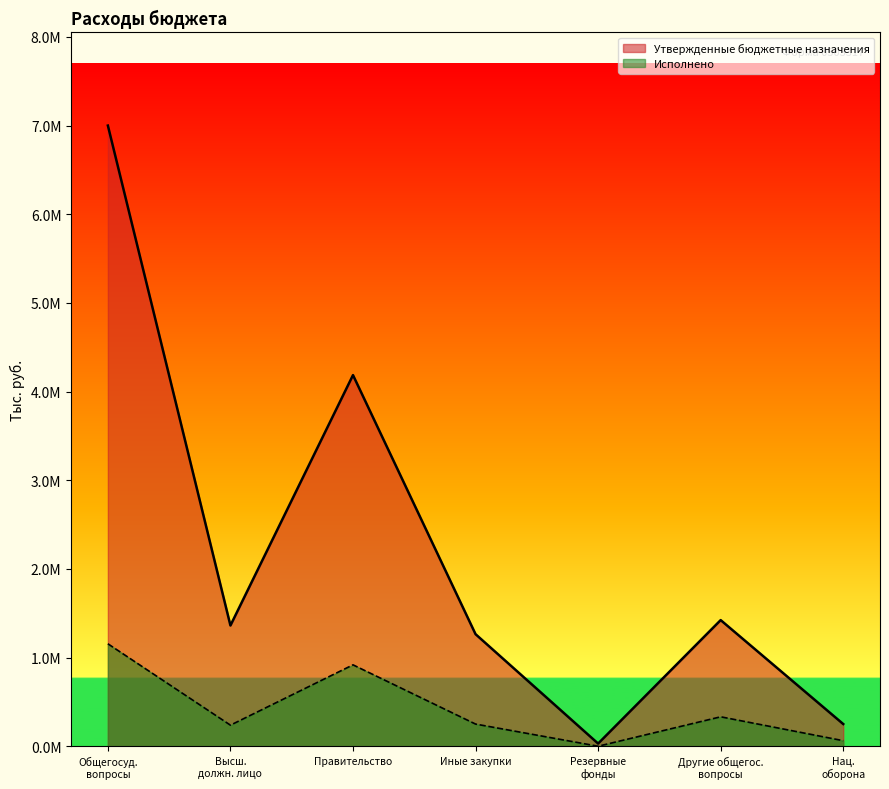

How many values in the Исполнено series exceed 249898?

4